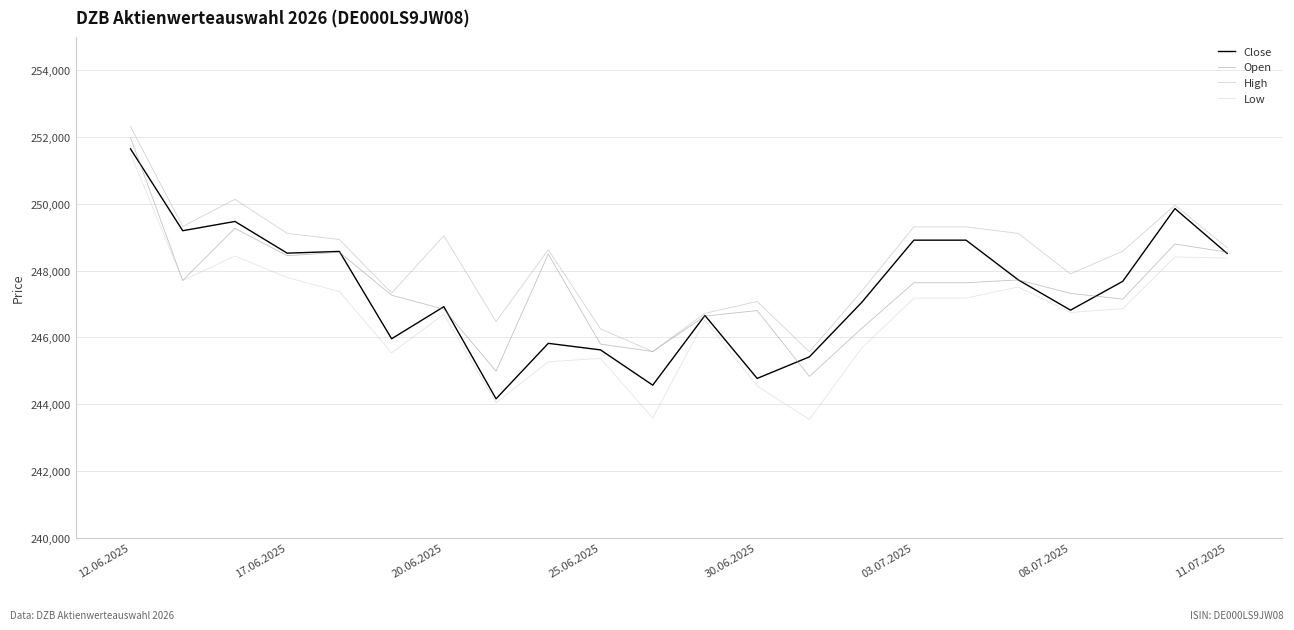

Which series has the largest total across all categories?

High